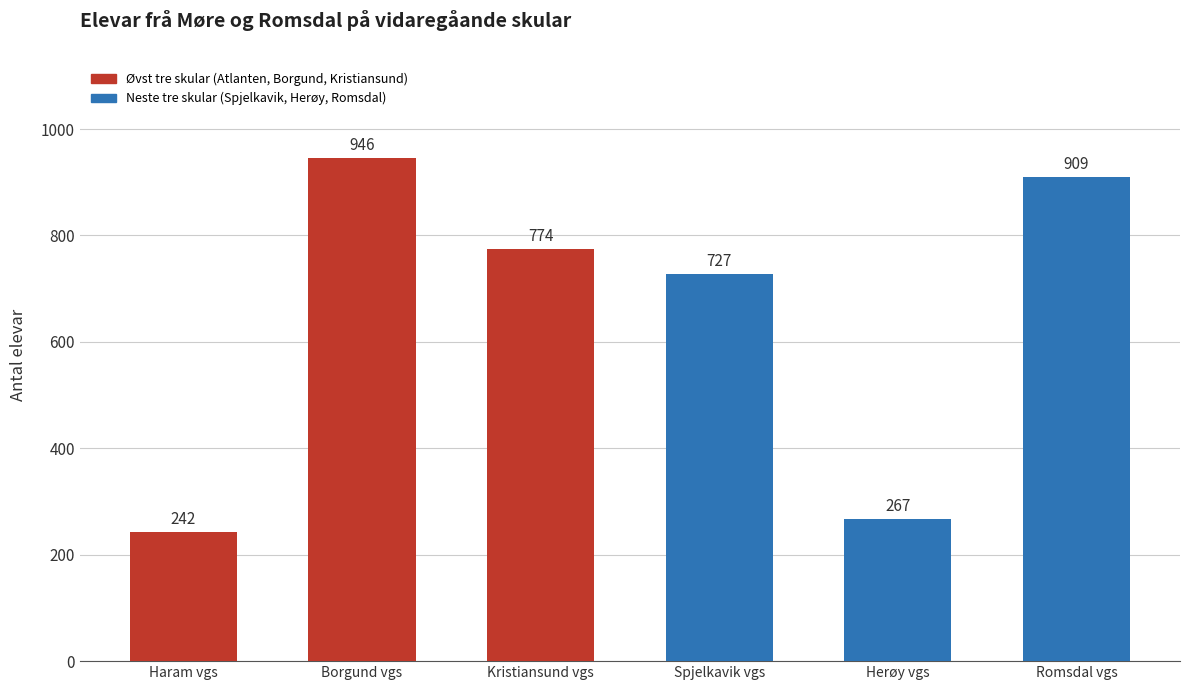

Which label corresponds to the smallest value in the chart?

Haram vgs